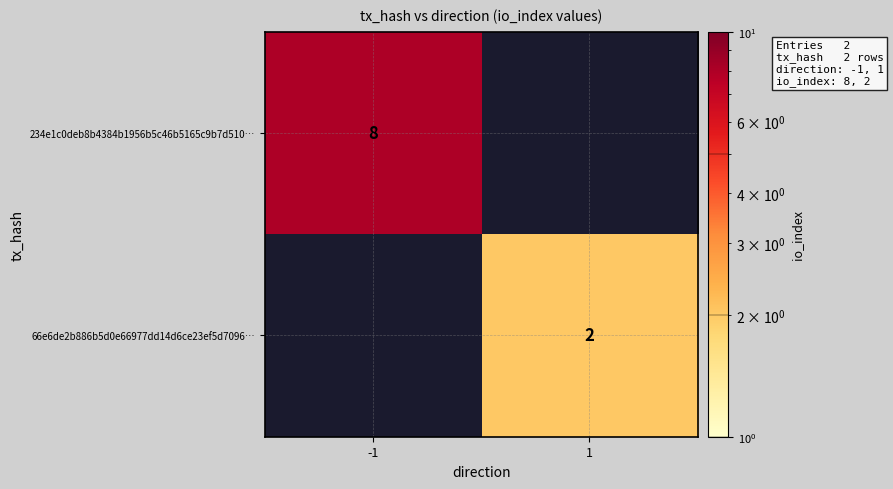

The 234e1c0deb8b4384b1956b5c46b5165c9b7d510… series shows 8 at -1. True or false?

True